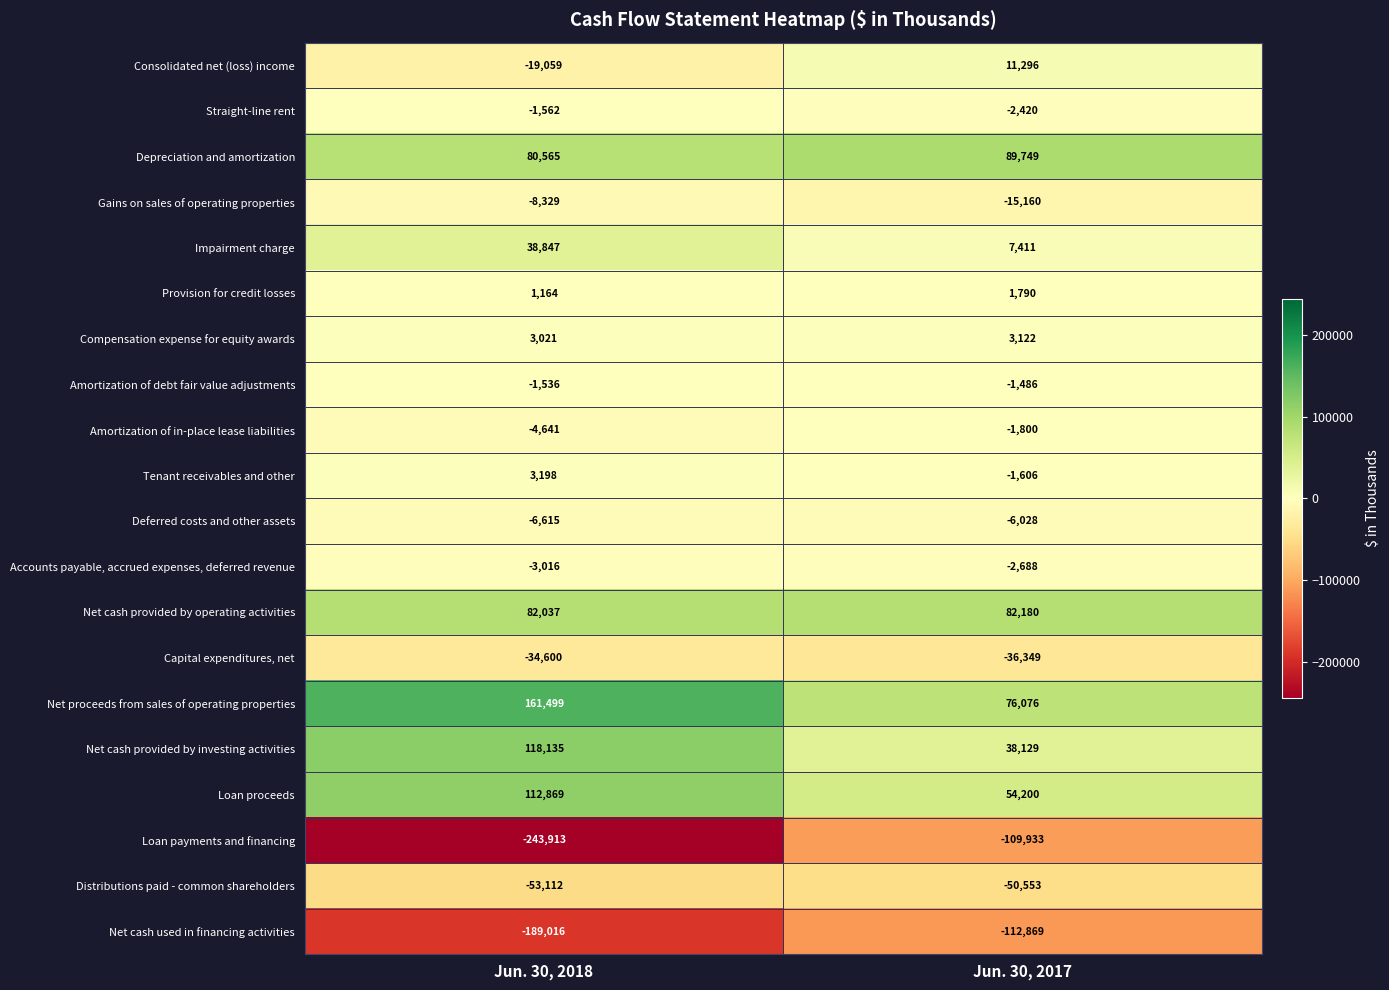

Which series has the largest total across all categories?

Net proceeds from sales of operating properties